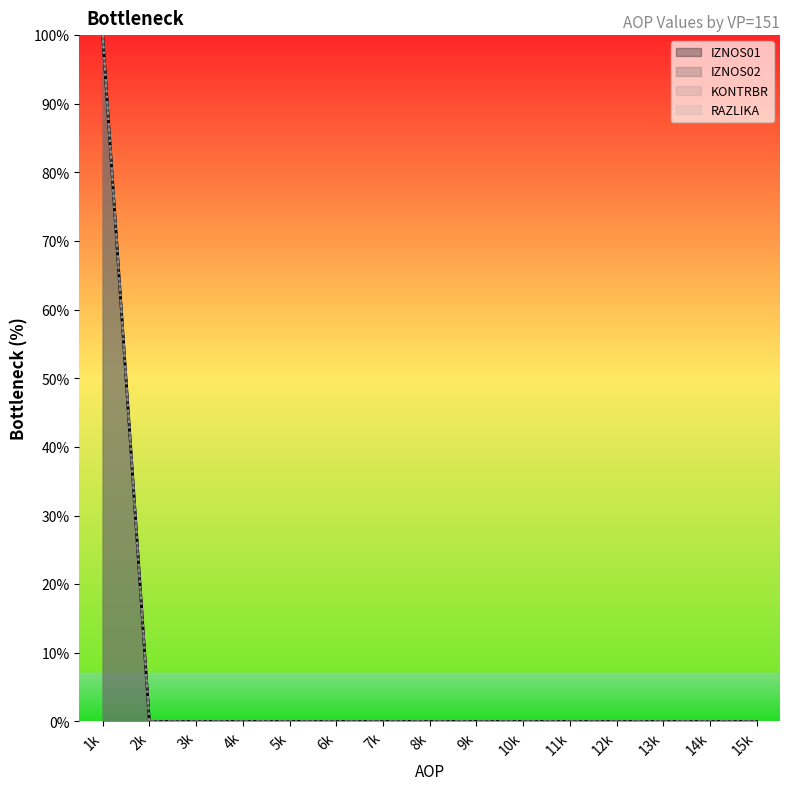

How many data points in IZNOS01 are above 0?

1